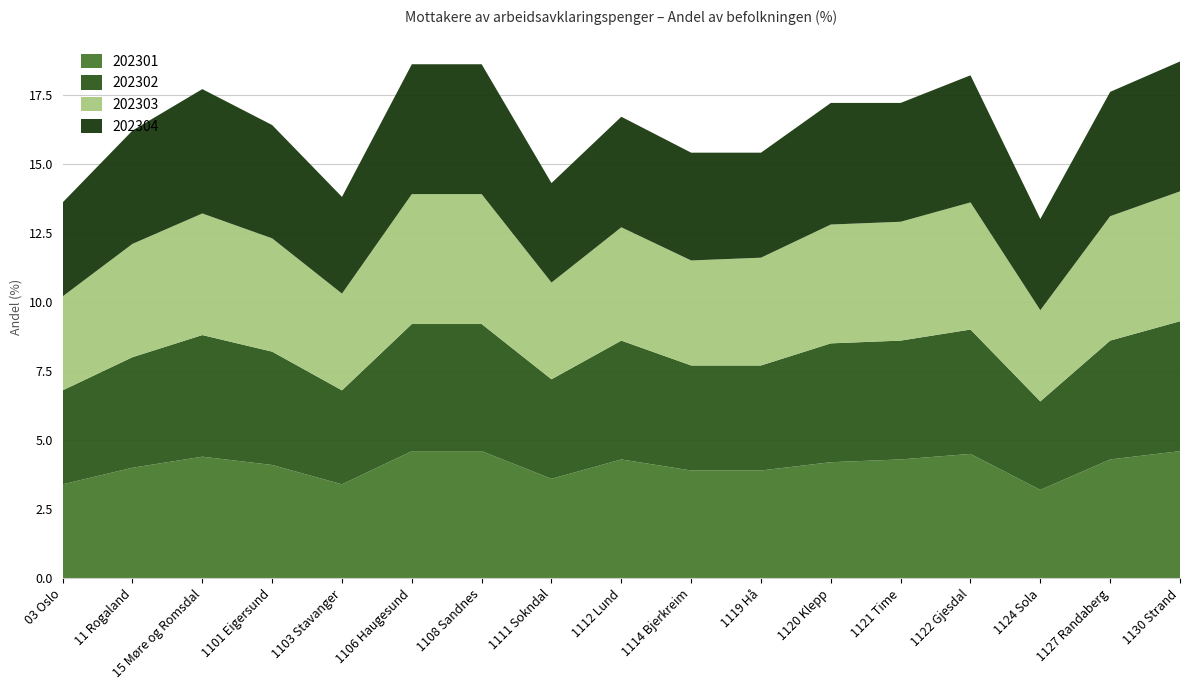

Reading left to right, transcribe all the data shown in this chart.

202301: 03 Oslo=3.4	11 Rogaland=4.0	15 Møre og Romsdal=4.4	1101 Eigersund=4.1	1103 Stavanger=3.4	1106 Haugesund=4.6	1108 Sandnes=4.6	1111 Sokndal=3.6	1112 Lund=4.3	1114 Bjerkreim=3.9	1119 Hå=3.9	1120 Klepp=4.2	1121 Time=4.3	1122 Gjesdal=4.5	1124 Sola=3.2	1127 Randaberg=4.3	1130 Strand=4.6
202302: 03 Oslo=3.4	11 Rogaland=4.0	15 Møre og Romsdal=4.4	1101 Eigersund=4.1	1103 Stavanger=3.4	1106 Haugesund=4.6	1108 Sandnes=4.6	1111 Sokndal=3.6	1112 Lund=4.3	1114 Bjerkreim=3.8	1119 Hå=3.8	1120 Klepp=4.3	1121 Time=4.3	1122 Gjesdal=4.5	1124 Sola=3.2	1127 Randaberg=4.3	1130 Strand=4.7
202303: 03 Oslo=3.4	11 Rogaland=4.1	15 Møre og Romsdal=4.4	1101 Eigersund=4.1	1103 Stavanger=3.5	1106 Haugesund=4.7	1108 Sandnes=4.7	1111 Sokndal=3.5	1112 Lund=4.1	1114 Bjerkreim=3.8	1119 Hå=3.9	1120 Klepp=4.3	1121 Time=4.3	1122 Gjesdal=4.6	1124 Sola=3.3	1127 Randaberg=4.5	1130 Strand=4.7
202304: 03 Oslo=3.4	11 Rogaland=4.1	15 Møre og Romsdal=4.5	1101 Eigersund=4.1	1103 Stavanger=3.5	1106 Haugesund=4.7	1108 Sandnes=4.7	1111 Sokndal=3.6	1112 Lund=4.0	1114 Bjerkreim=3.9	1119 Hå=3.8	1120 Klepp=4.4	1121 Time=4.3	1122 Gjesdal=4.6	1124 Sola=3.3	1127 Randaberg=4.5	1130 Strand=4.7